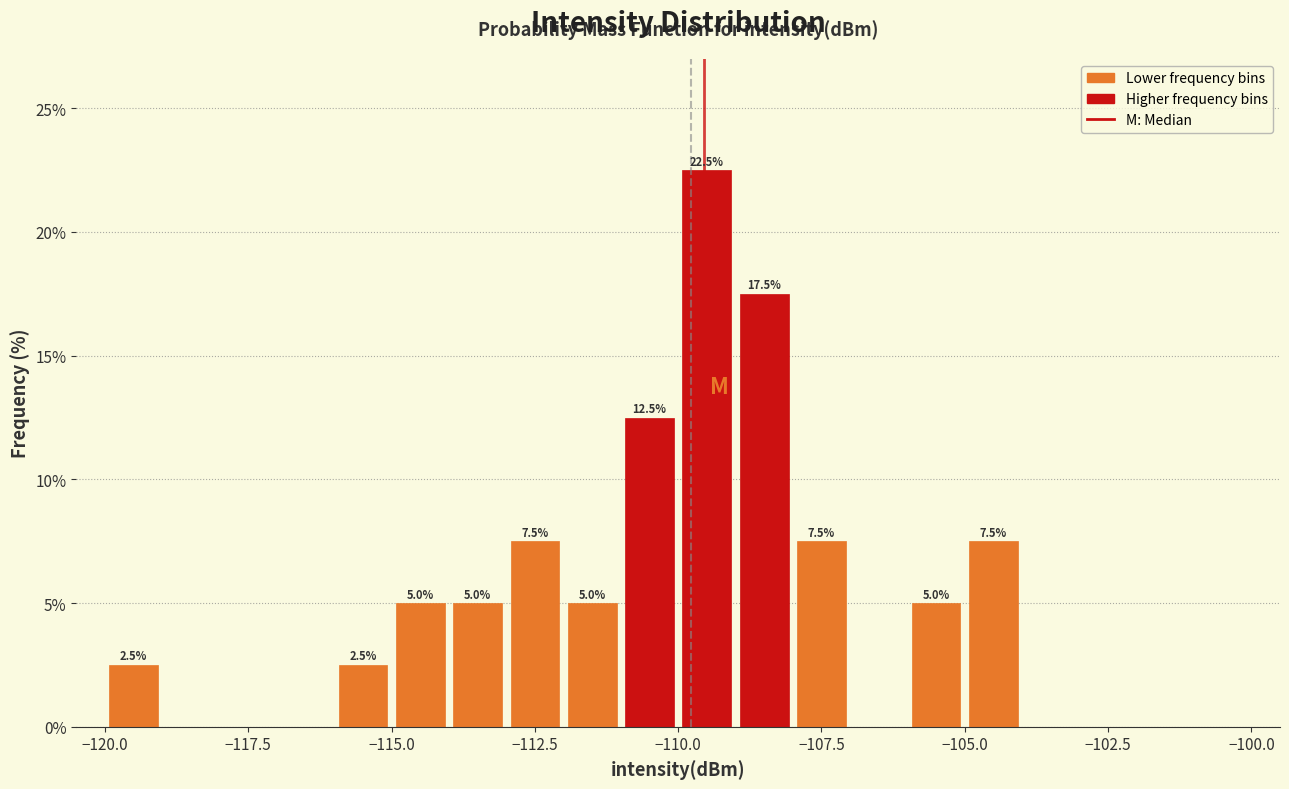

Read against the x-axis, roughly where is the centre of the tallest bar?

-109.5